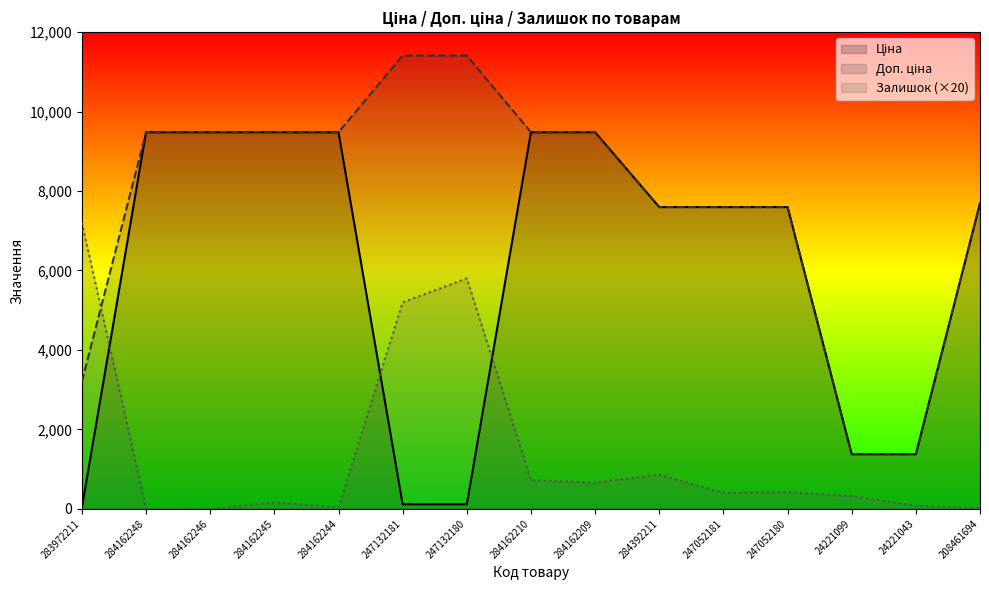

Where does the Доп. ціна series first go above 9480?

284162248